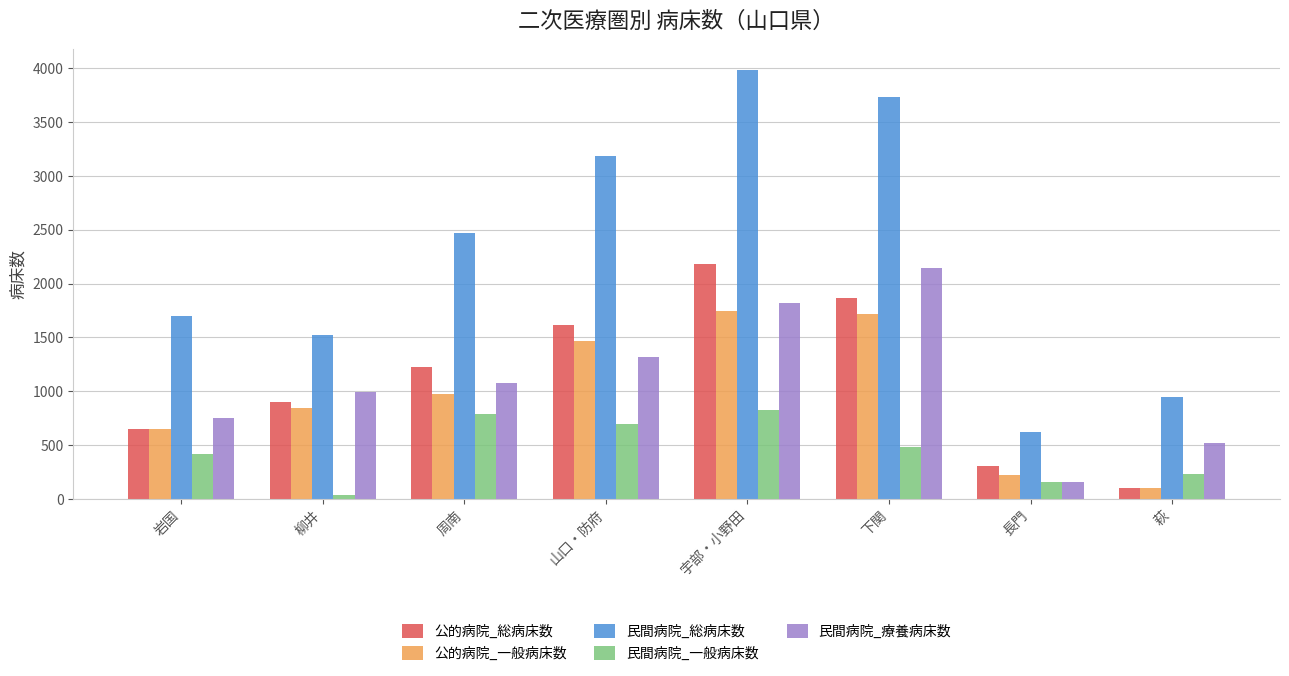

Is the value of 民間病院_総病床数 at 周南 greater than the value of 公的病院_総病床数 at 宇部・小野田?

Yes